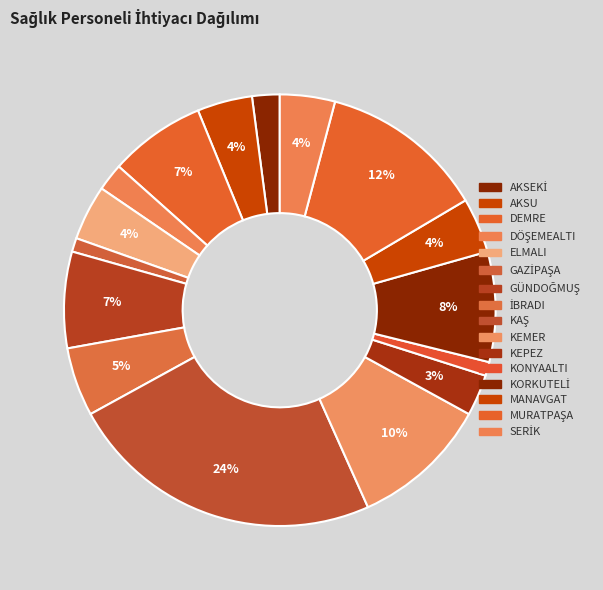

Is there a majority slice in this chart?

No